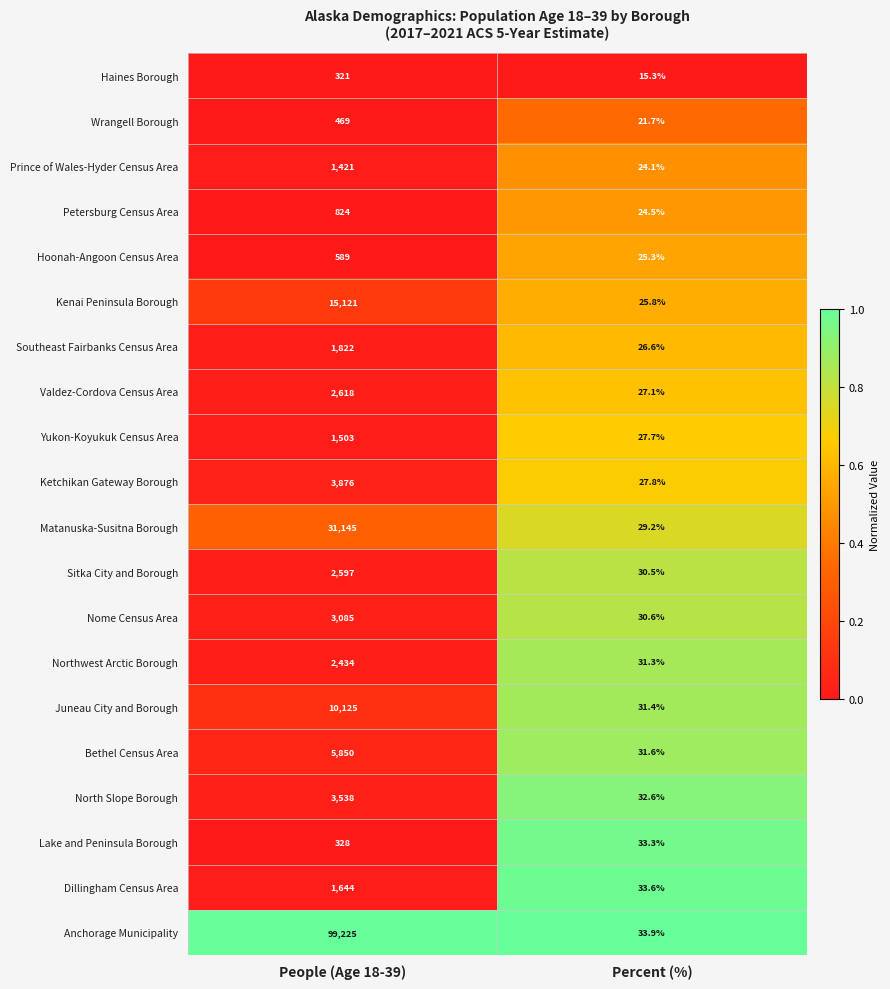

At which label does Yukon-Koyukuk Census Area reach its minimum?

Percent (%)